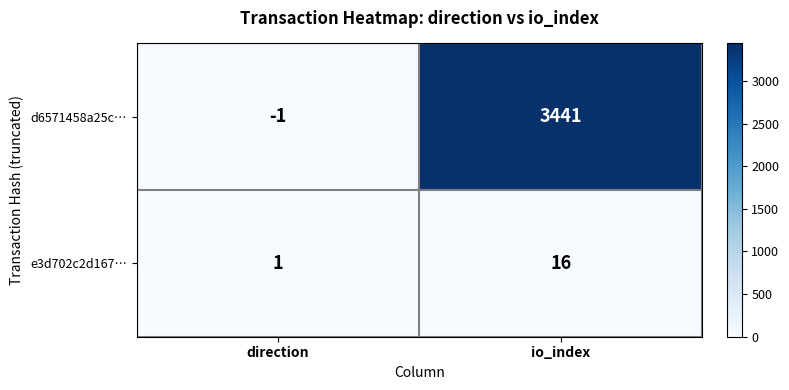

Which category has the highest value in the e3d702c2d167… series?

io_index